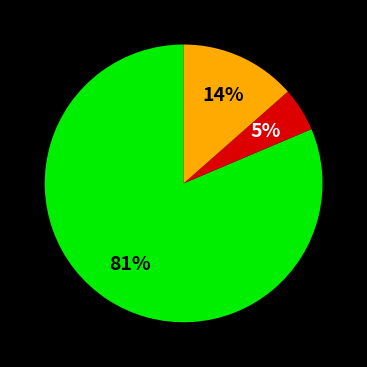

To the nearest percent, what is the difference between the largest and smallest slice percentages?

76%